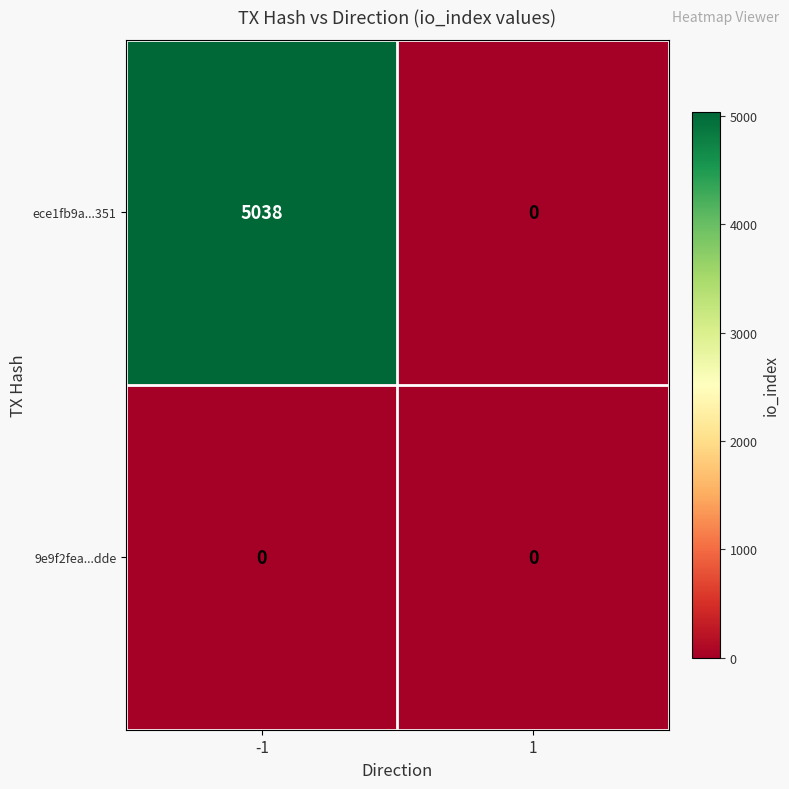

Reading left to right, extract all data points from this chart.

ece1fb9a...351: -1=5038	1=0
9e9f2fea...dde: -1=0	1=0